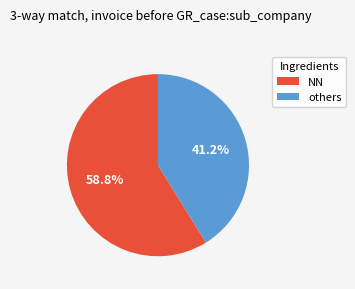

Is there any slice that represents more than half of the pie?

Yes